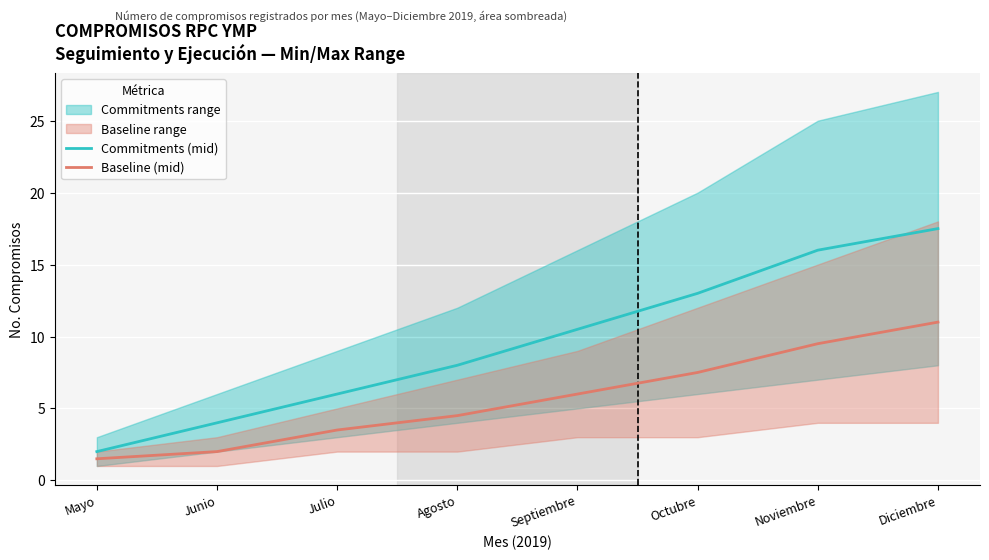

Which series changed the most between Julio and Noviembre?

Commitments (mid)